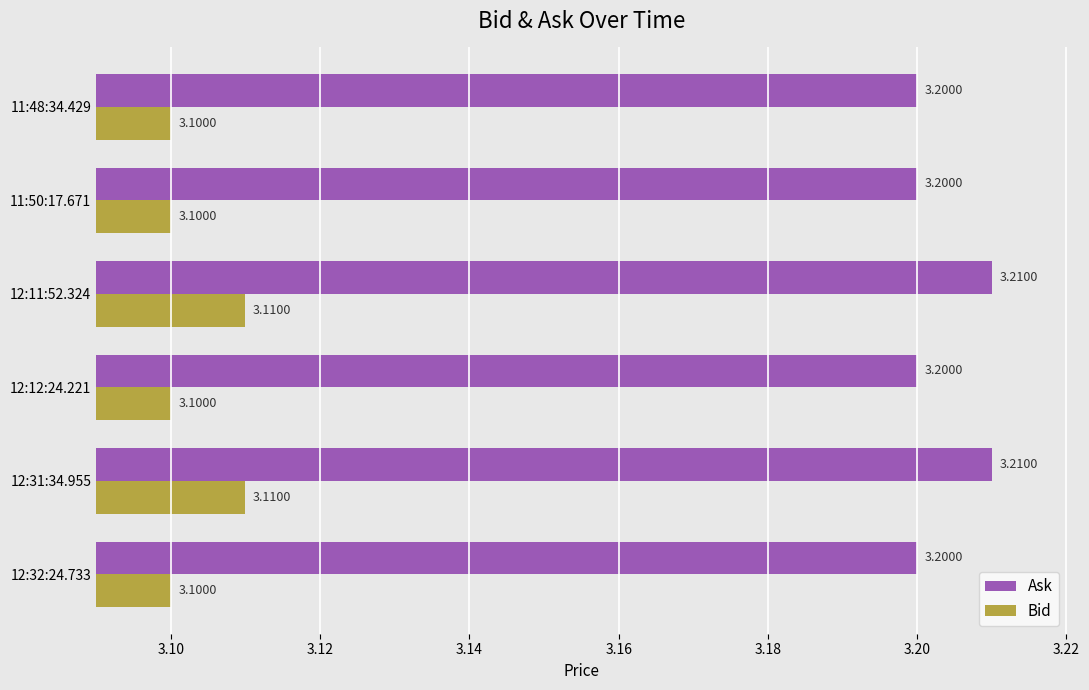

Count the number of data series in this chart.

2